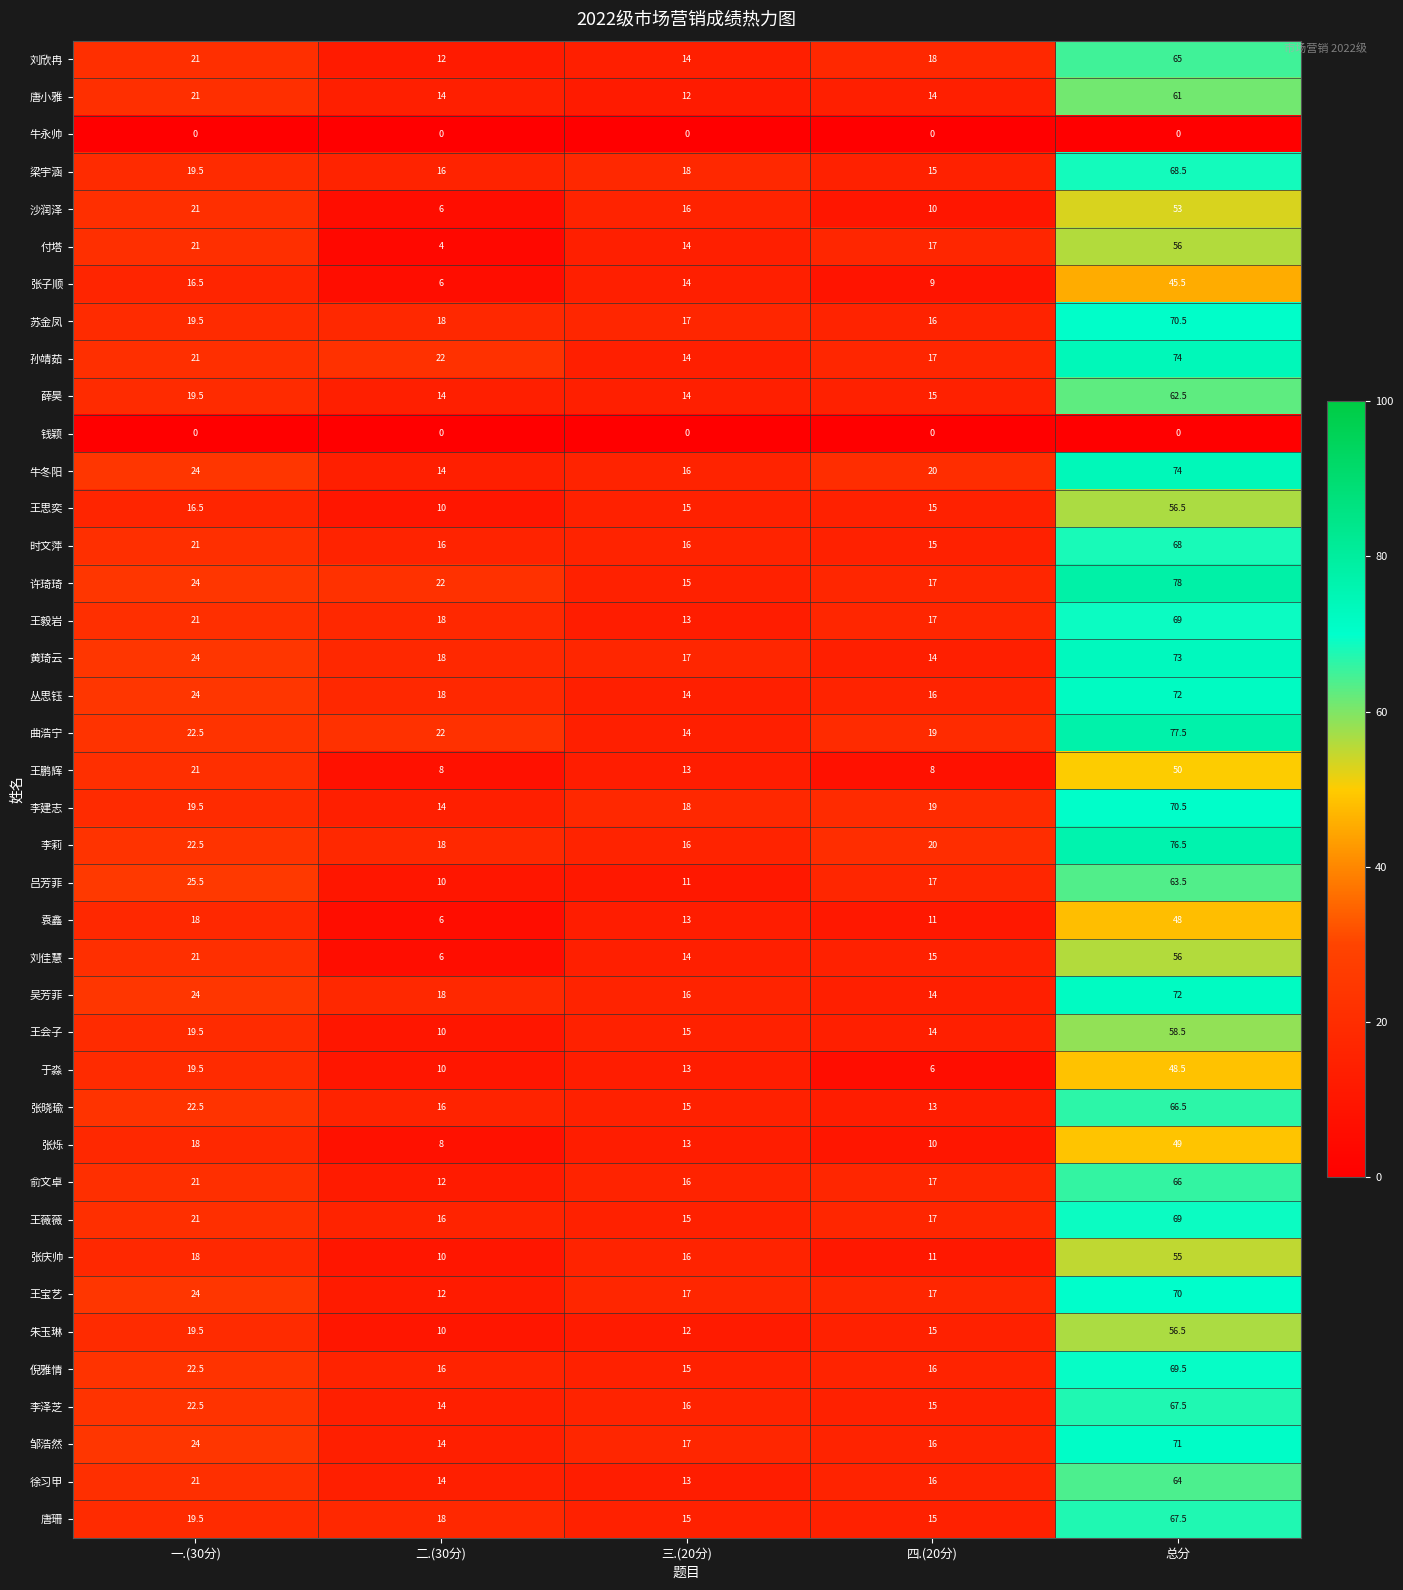

At which label does 张晓瑜 reach its peak?

总分